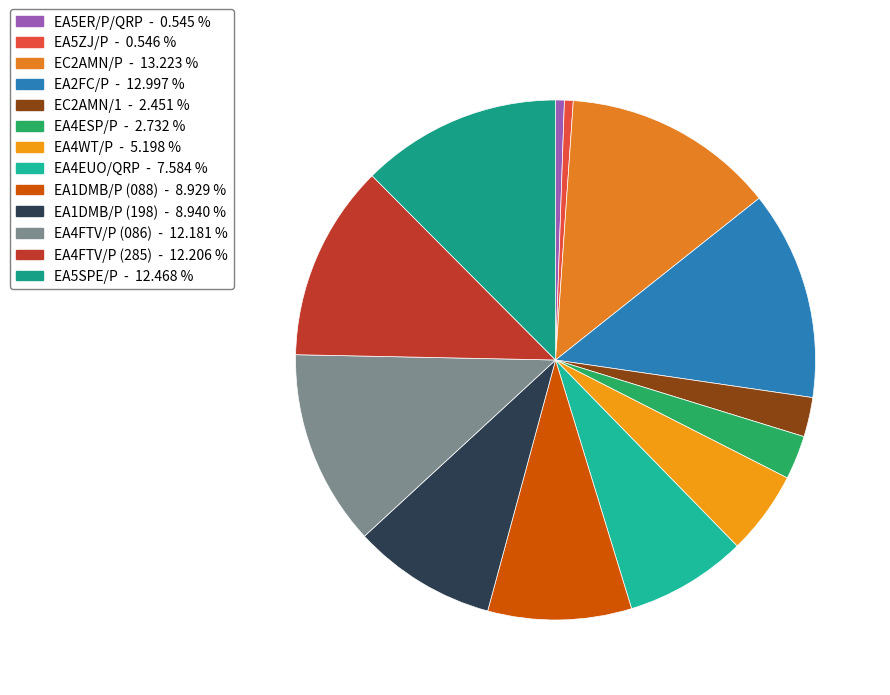

Which slice is the largest?

EC2AMN/P